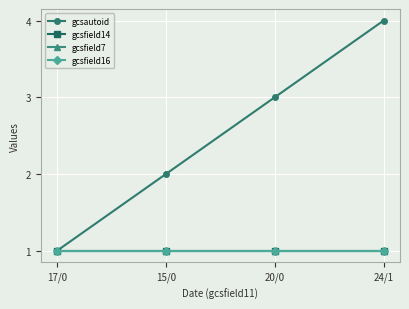

True or false: gcsfield7 has more than 2 points higher than both neighbors.

False